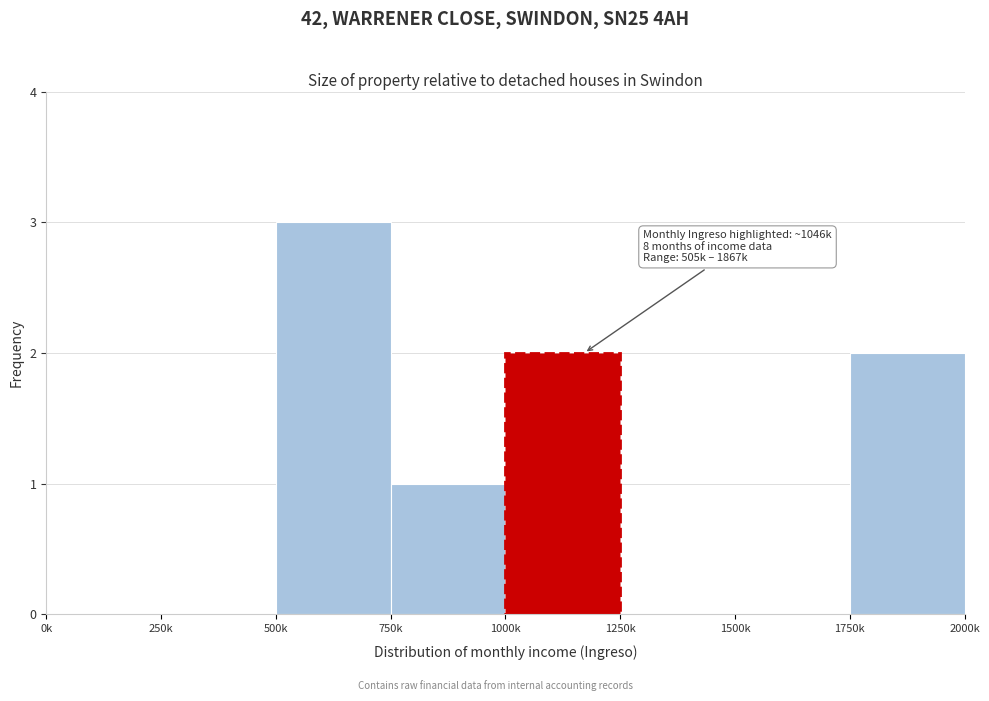

Reading left to right, list all the values displayed in this chart.

0k=0	250k=0	500k=3	750k=1	1000k=2	1250k=0	1500k=0	1750k=2